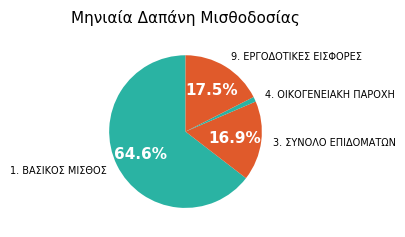

Count the number of slices in the pie.

4